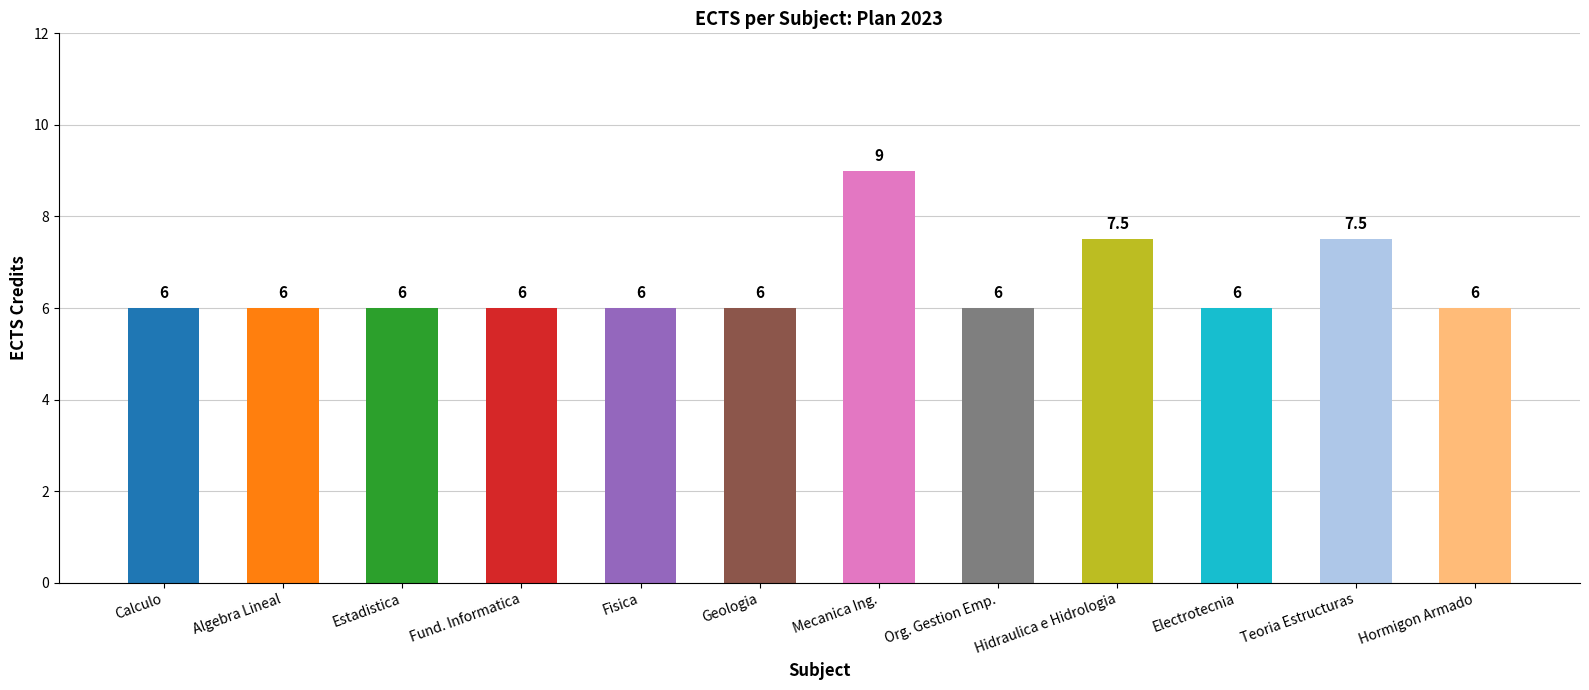

What is the greatest value displayed?

9.0